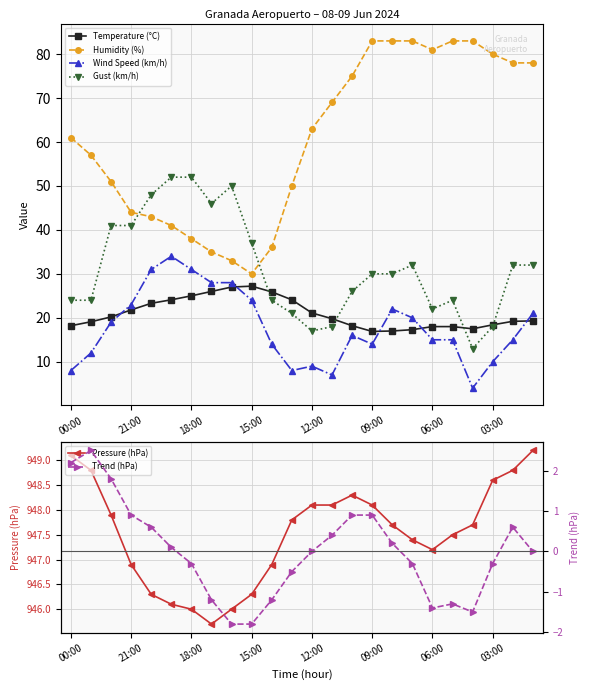

True or false: Pressure (hPa) has more than 2 points higher than both neighbors.

False